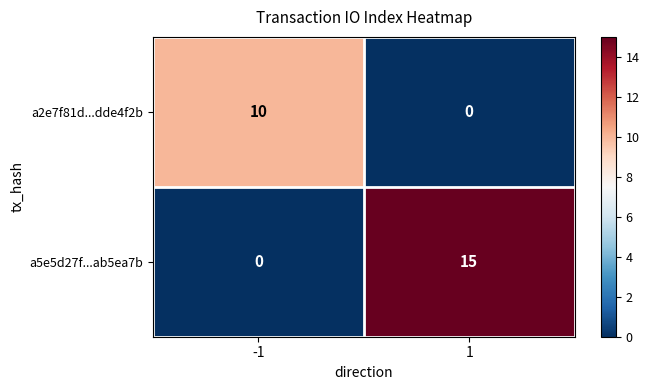

Between -1 and 1, which series saw the biggest shift?

a5e5d27f...ab5ea7b